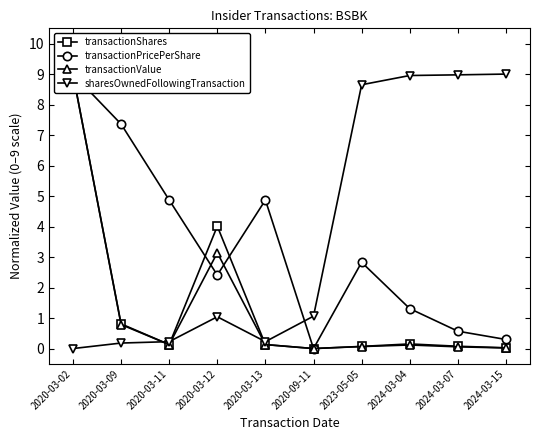

What is the difference between the maximum and minimum values in the sharesOwnedFollowingTransaction series?

9.0